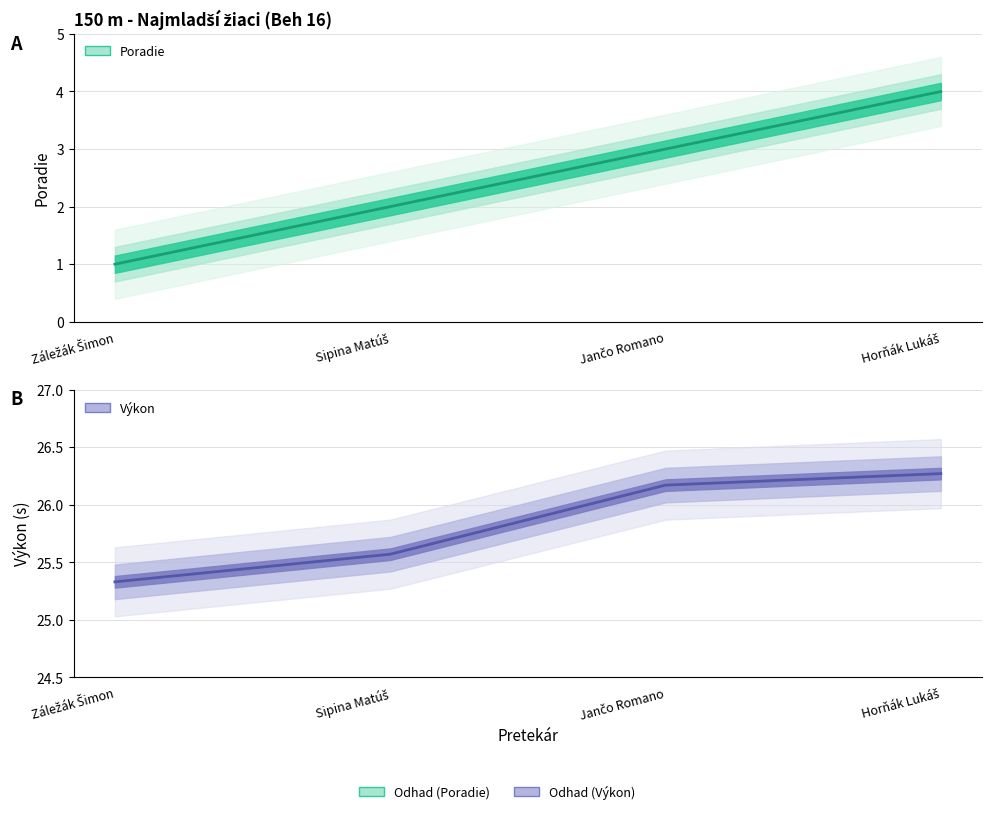

At which label does Výkon reach its peak?

Horňák Lukáš